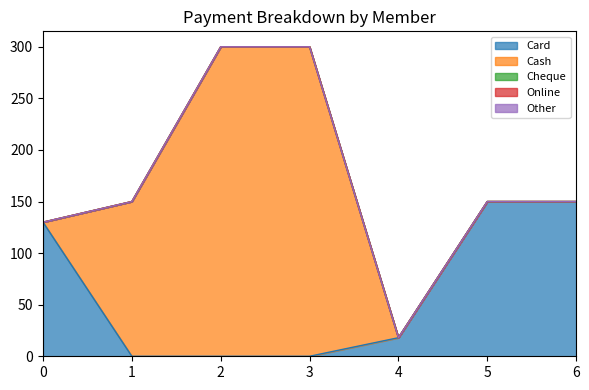

Count the number of data series in this chart.

5